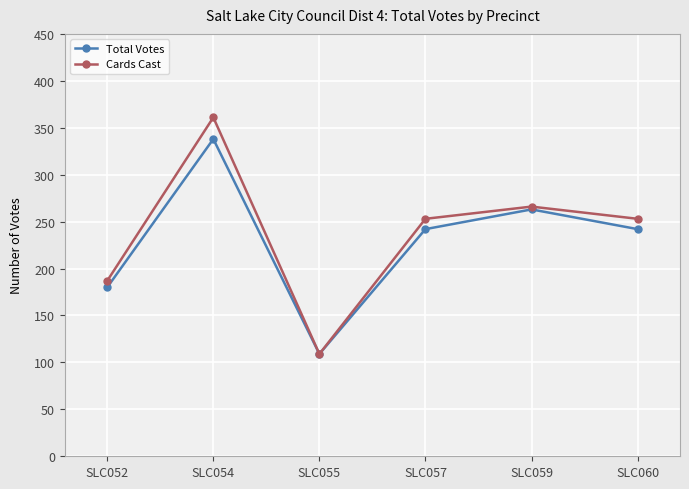

Is this an area chart (filled region under the line)?

No